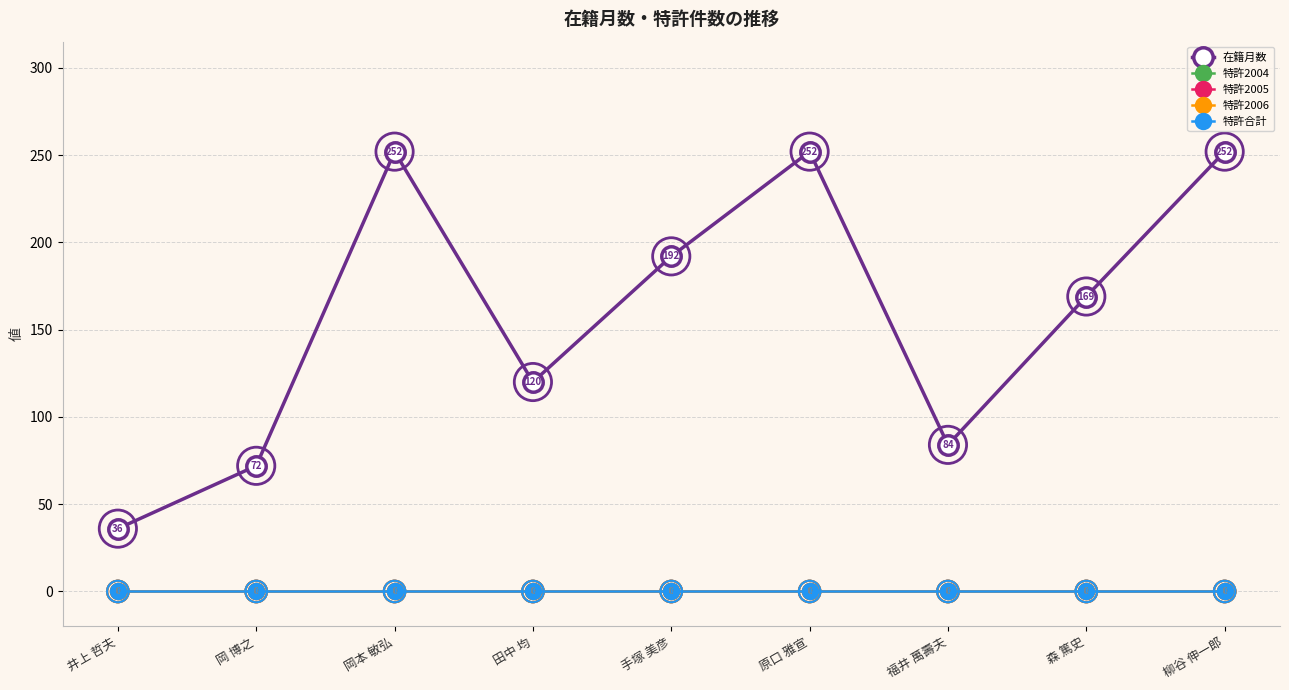

Is the value of 特許2006 at 柳谷 伸一郎 greater than the value of 特許2005 at 田中 均?

No